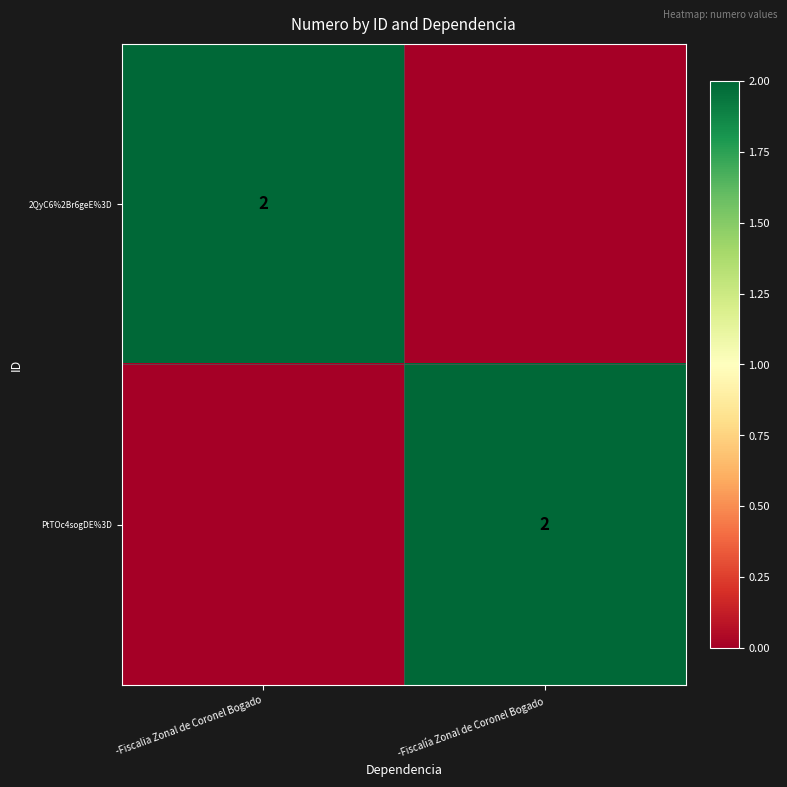

True or false: 2QyC6%2Br6geE%3D has a value of 2 at -Fiscalia Zonal de Coronel Bogado.

True